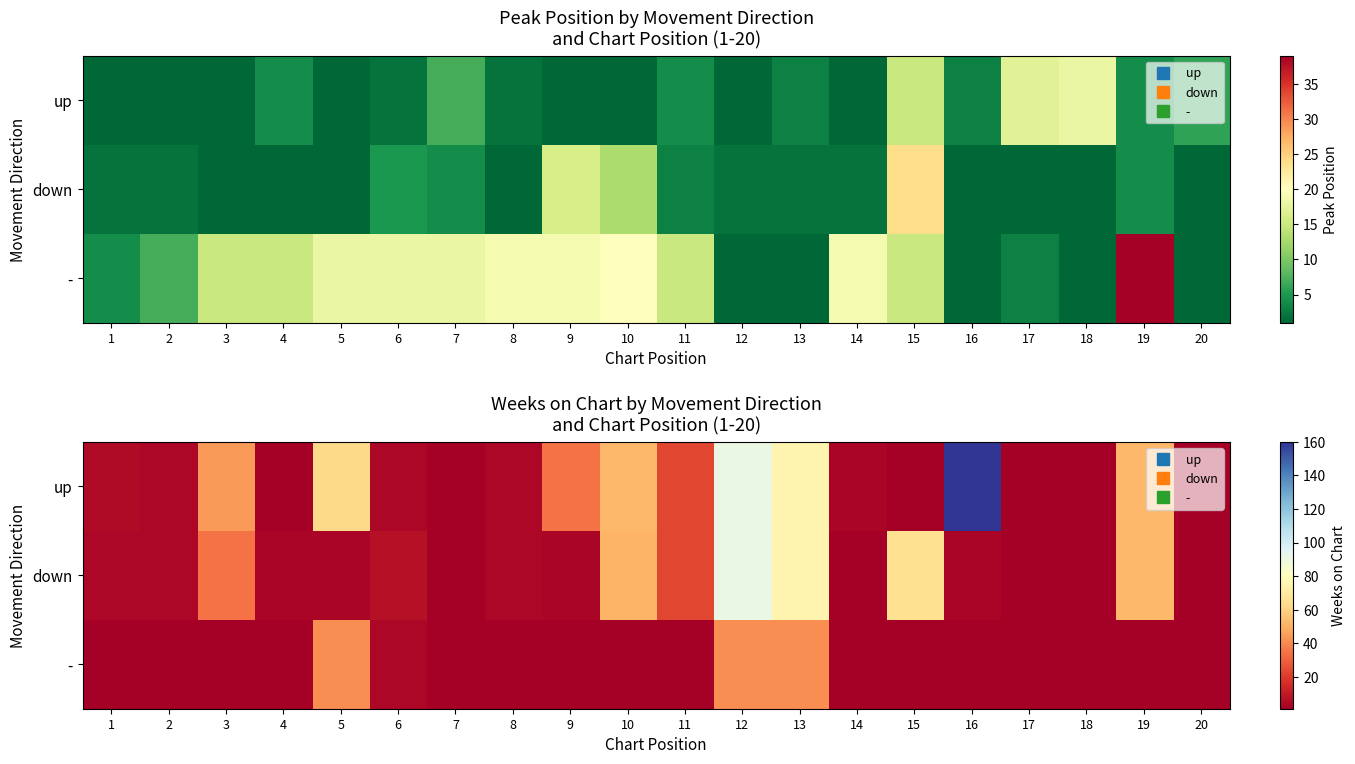

At which category is the sum across all series the highest?

12